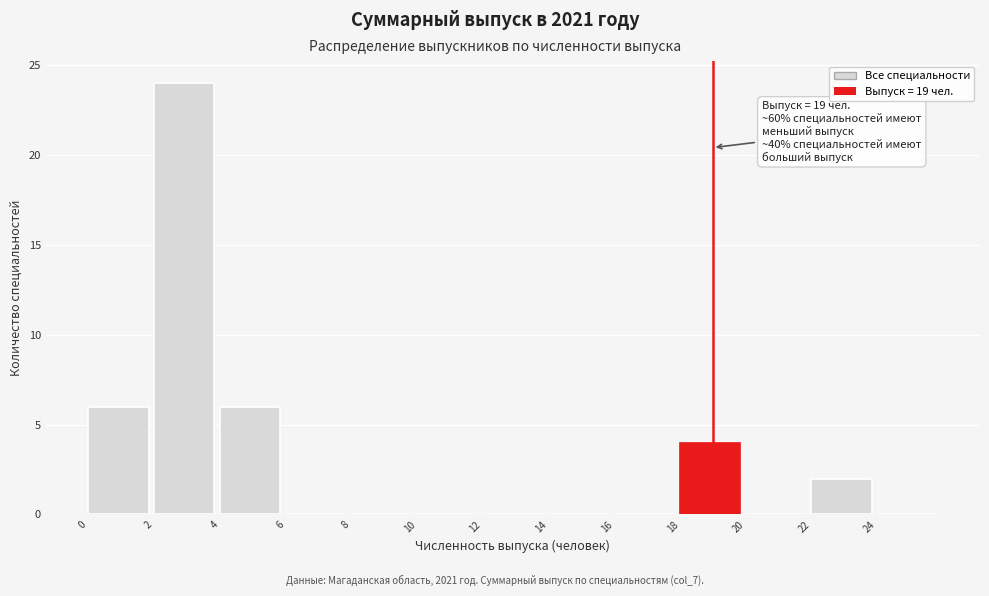

Over which range of the x-axis is the bar tallest?

2 to 4